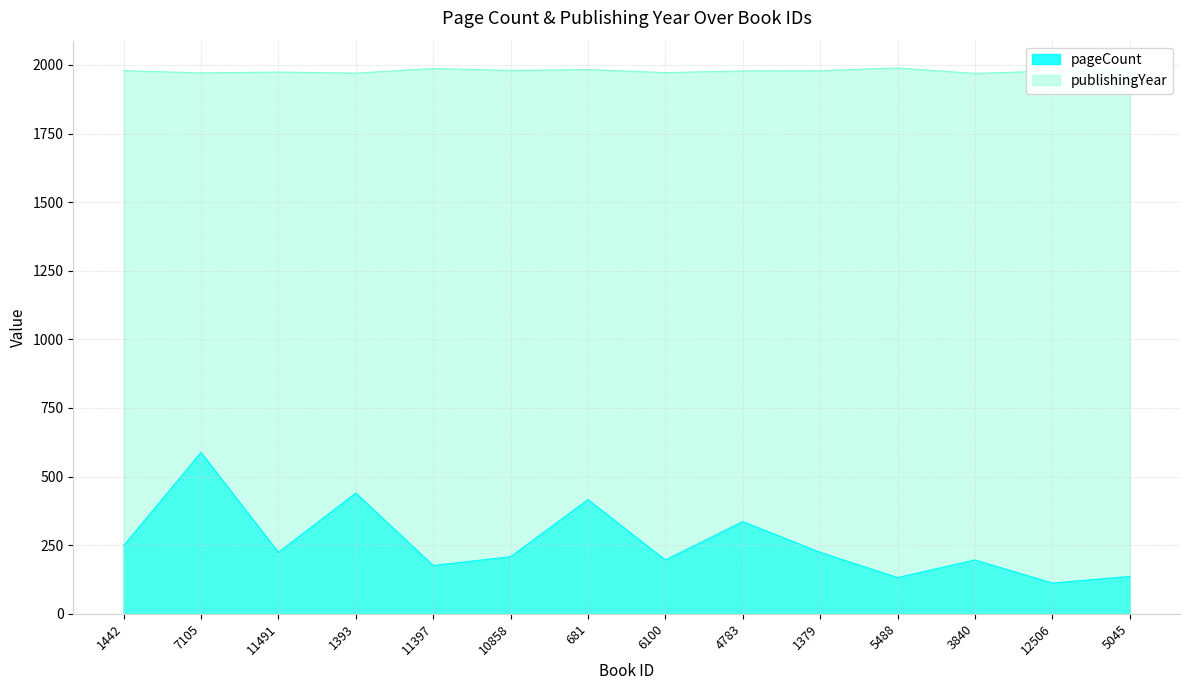

Rank the series at 5045 from highest to lowest value.

publishingYear, pageCount